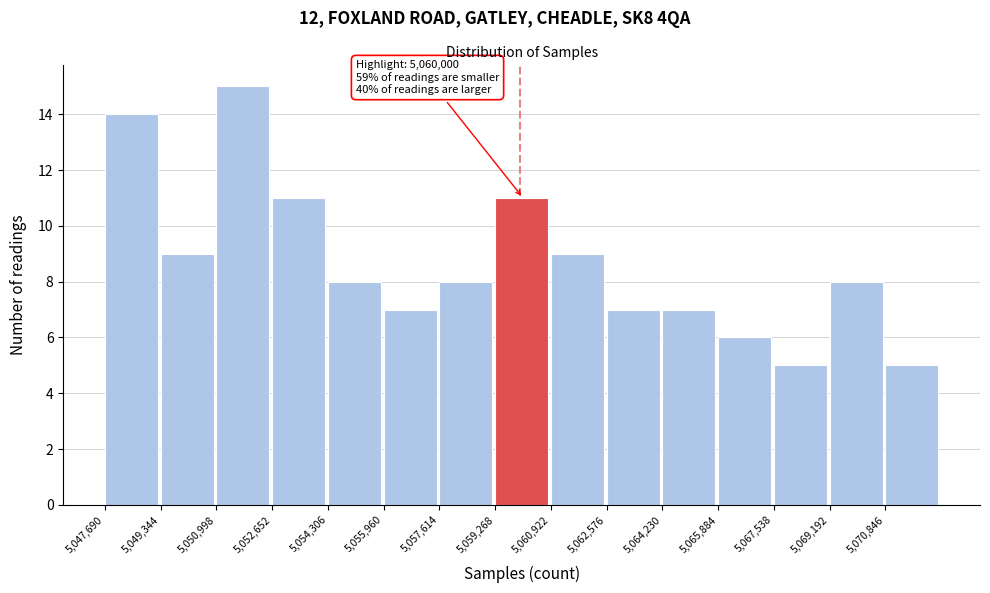

Over which range of the x-axis is the bar tallest?

5051000 to 5052600